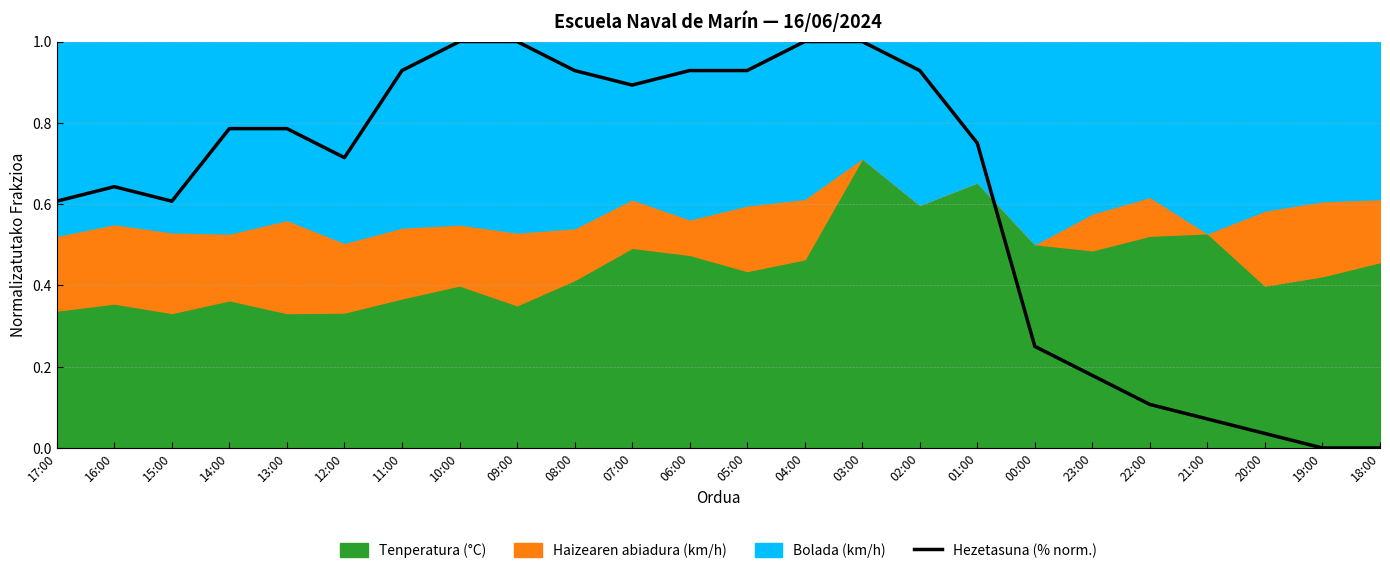

True or false: Hezetasuna (% norm.) has a value of 1.7 at 09:00.

False